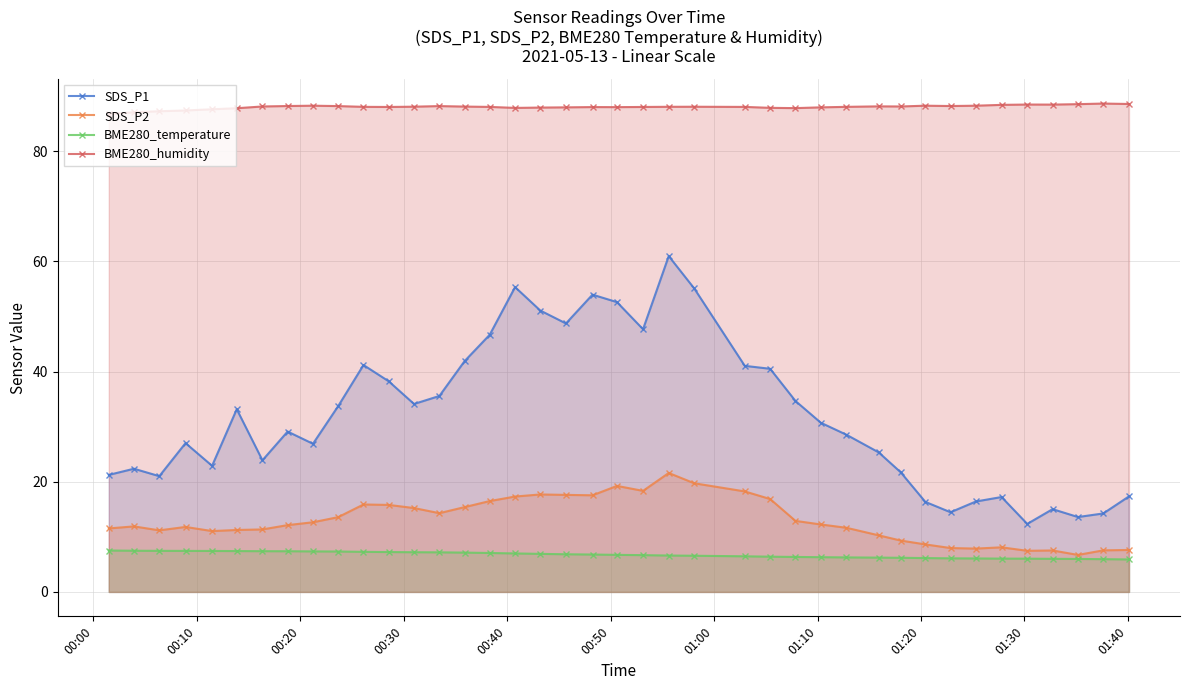

True or false: SDS_P1 and SDS_P2 cross at least once.

False